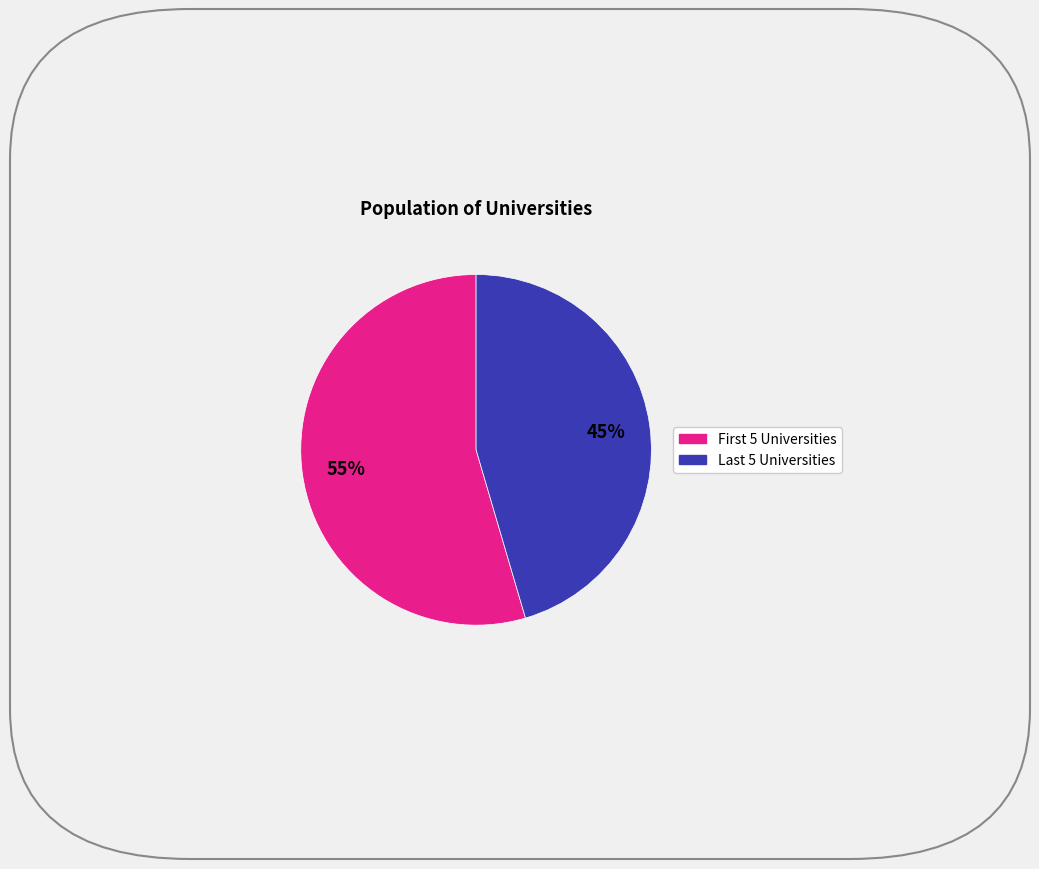

To the nearest percent, what is the average slice percentage?

50%